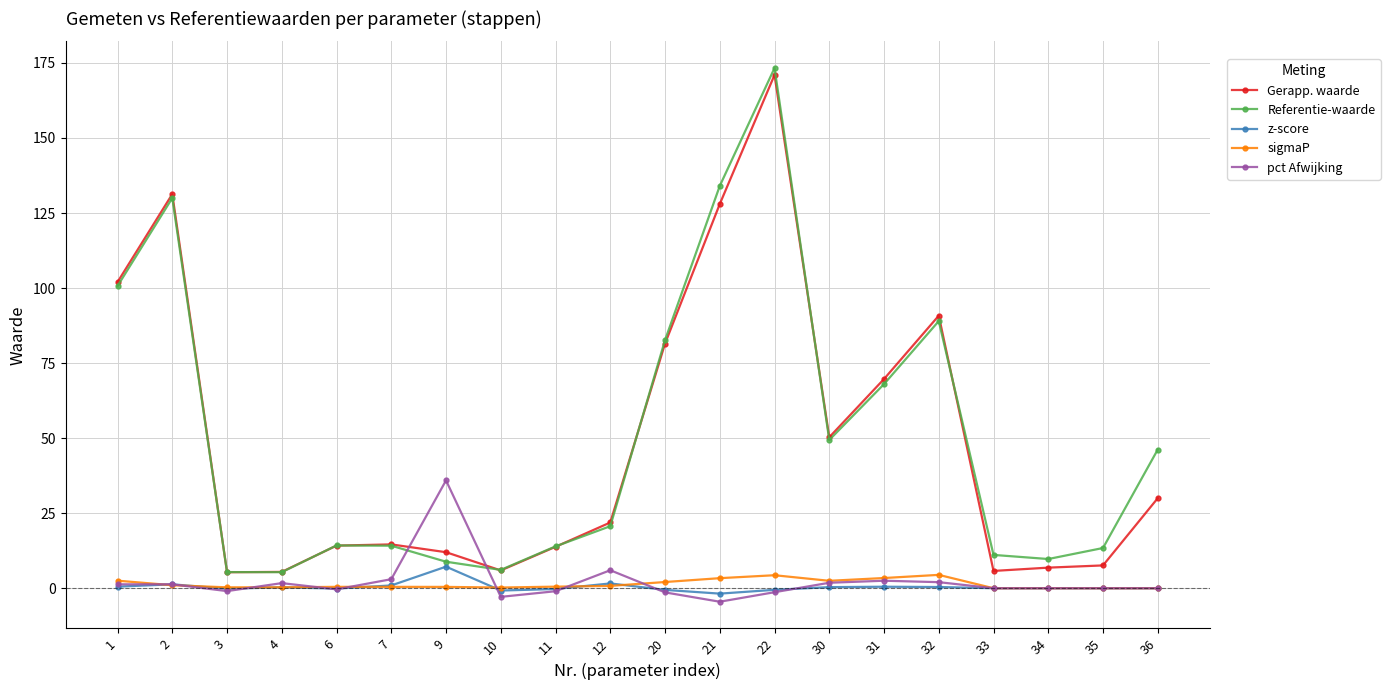

How many series are shown in this chart?

5